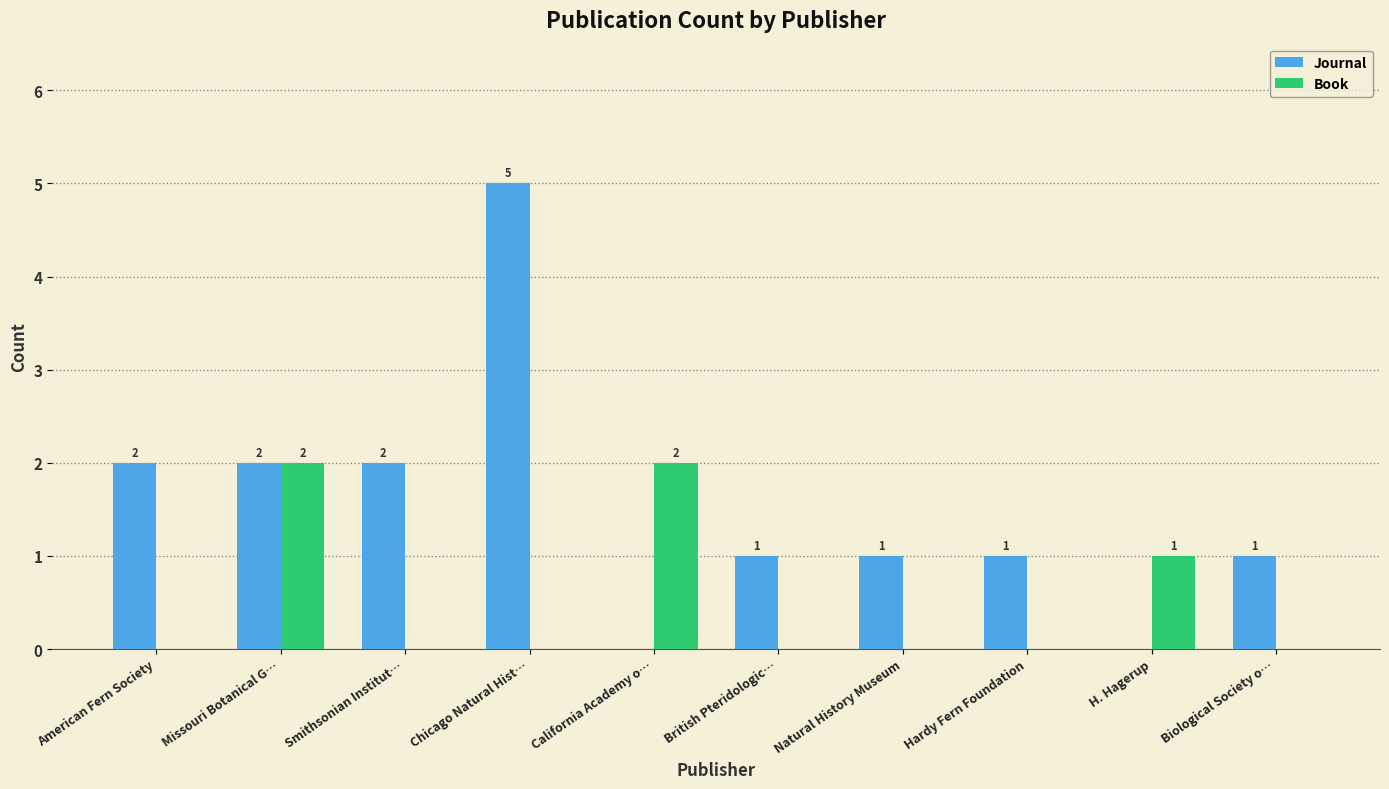

How many distinct data groups are displayed?

2